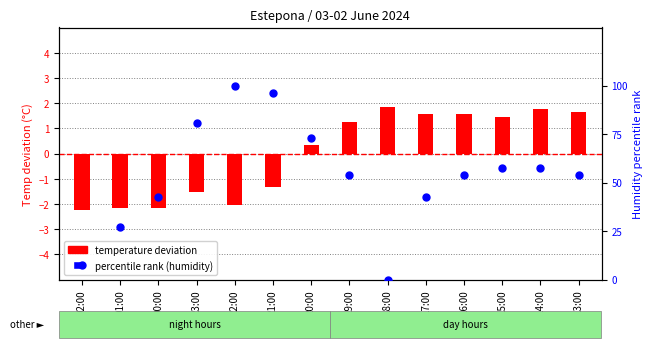

Which series contains the highest Y value?

percentile rank (humidity)